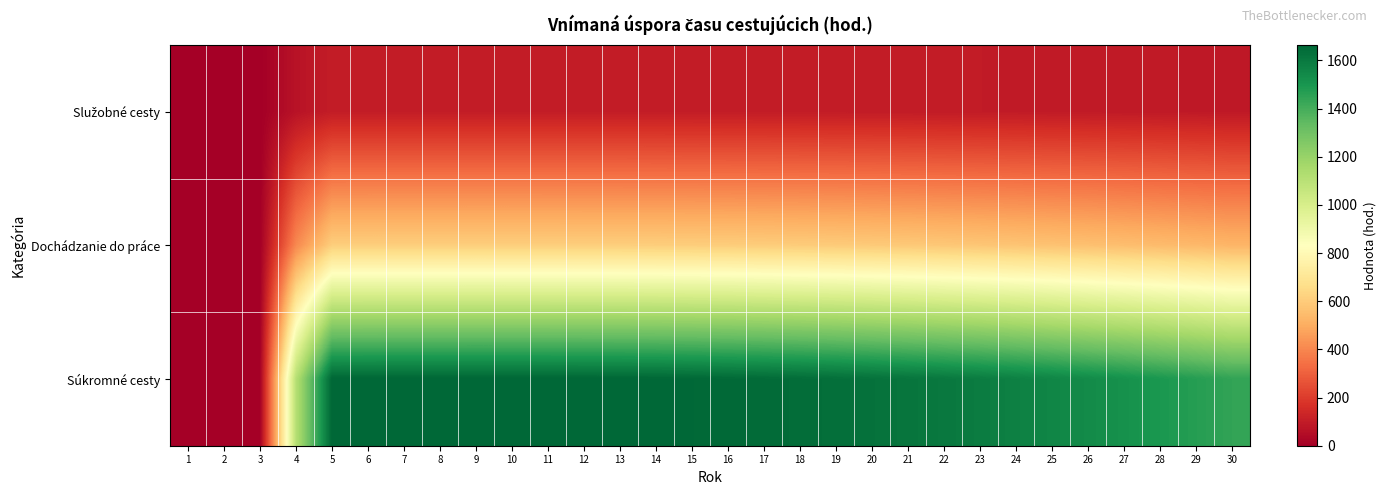

Between 27 and 14, which is larger?

14